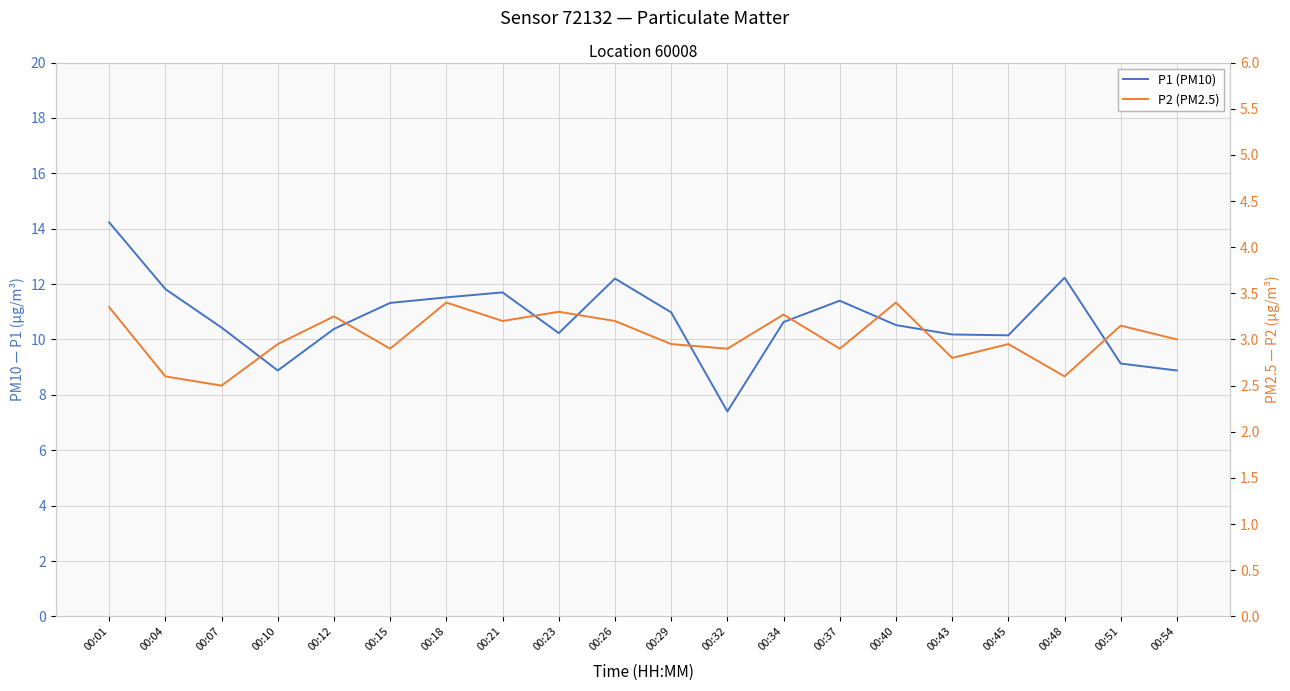

True or false: P1 (PM10) and P2 (PM2.5) intersect in this chart.

False